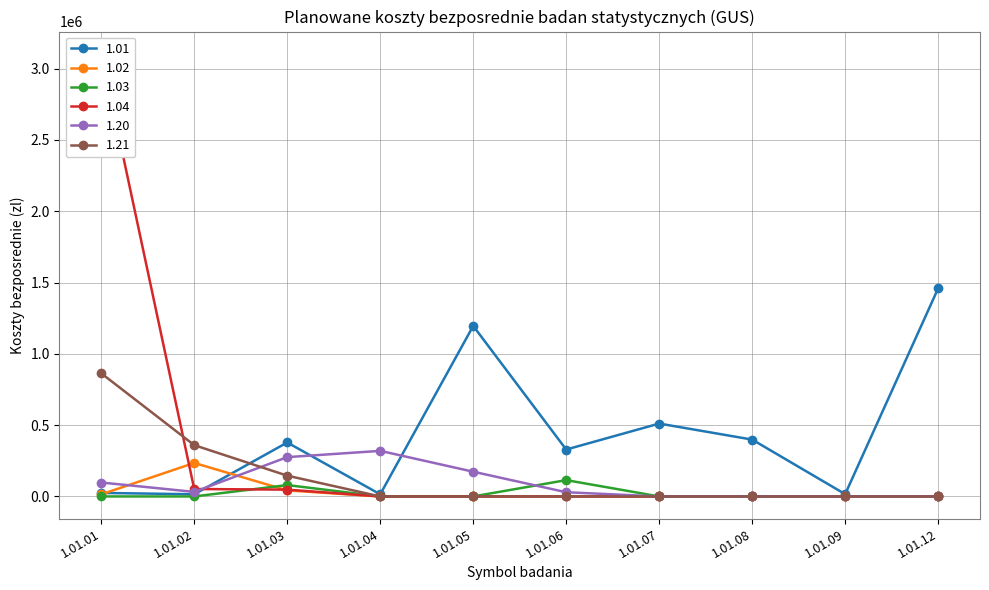

At which label is 1.04 closest to 1552400?

1.01.02